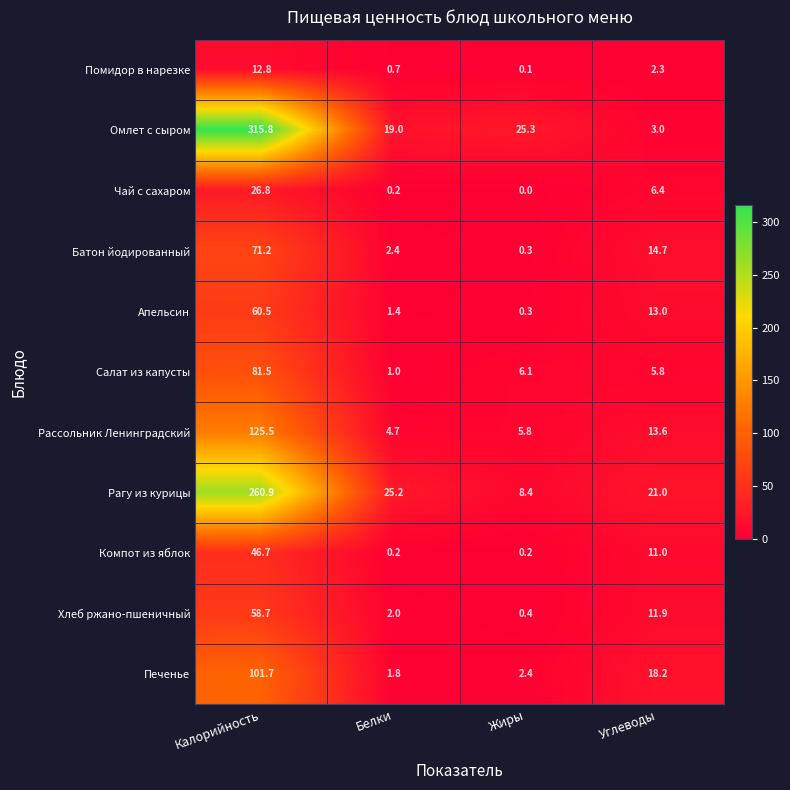

At which category does the chart reach its peak across all series?

Калорийность